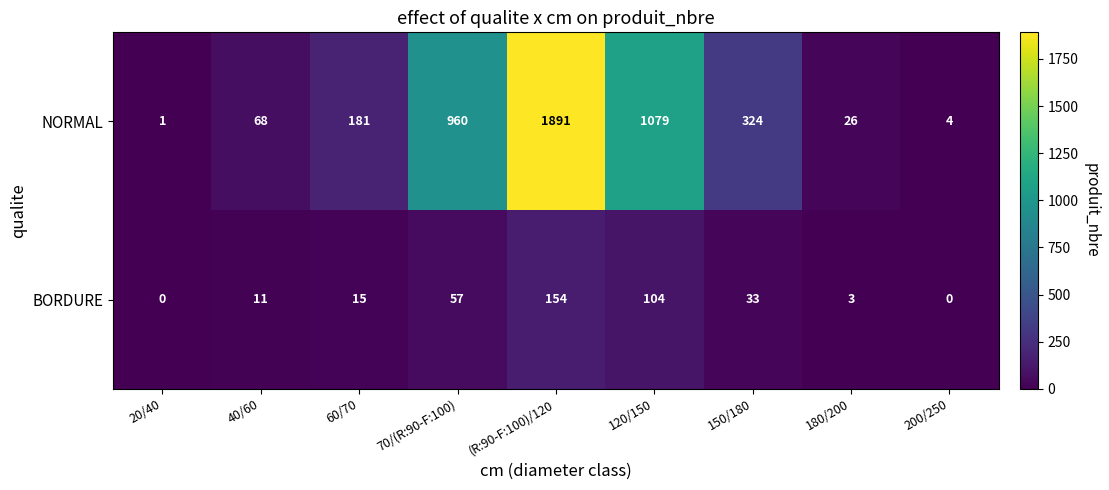

Between 20/40 and (R:90-F:100)/120, which series saw the biggest shift?

NORMAL